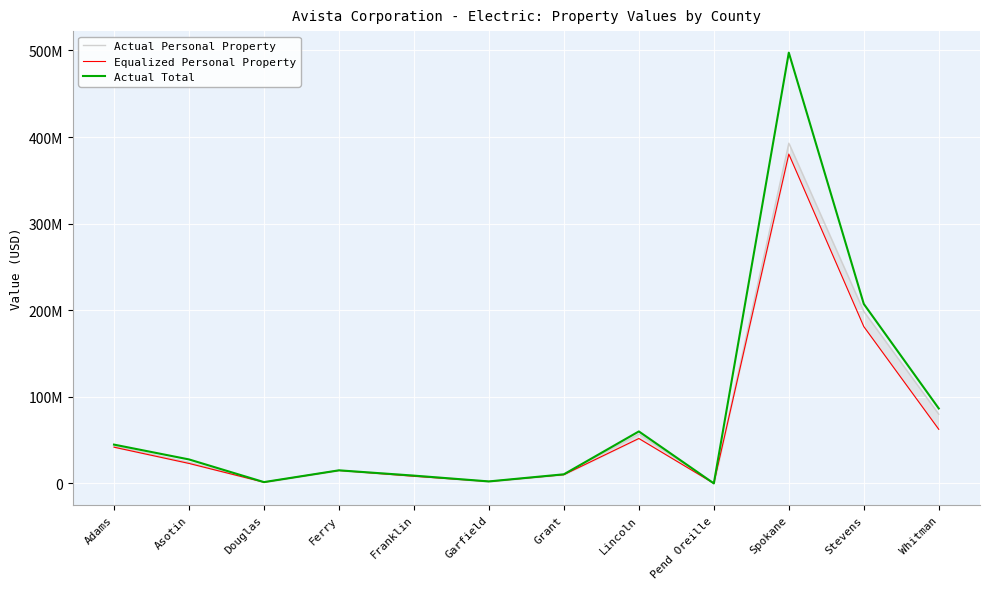

Is the value of Equalized Personal Property at Douglas greater than the value of Actual Total at Adams?

No